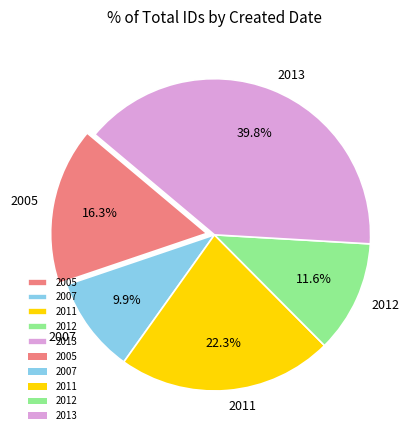

Rank the categories by value from highest to lowest.

2013, 2011, 2005, 2012, 2007